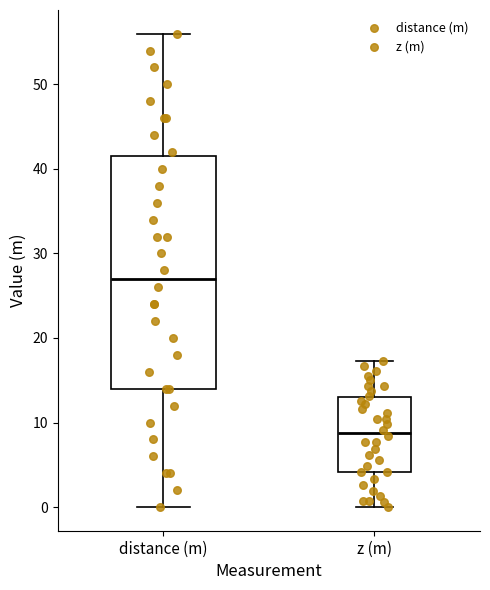

Where is the lower edge of the box for z (m) on the y-axis? The values are not printed on the chart, so give them approximately, as read against the axis.

4